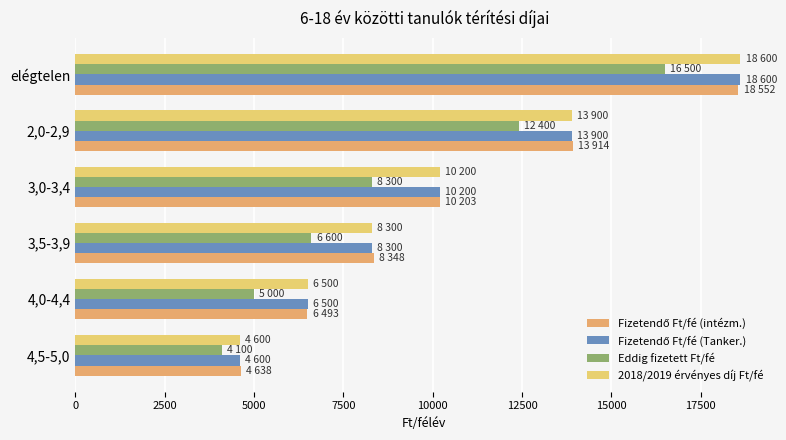

Reading right to left, list all the values displayed in this chart.

Fizetendő Ft/fé (intézm.): 18552	13914	10203	8348	6493	4638
Fizetendő Ft/fé (Tanker.): 18600	13900	10200	8300	6500	4600
Eddig fizetett Ft/fé: 16500	12400	8300	6600	5000	4100
2018/2019 érvényes díj Ft/fé: 18600	13900	10200	8300	6500	4600